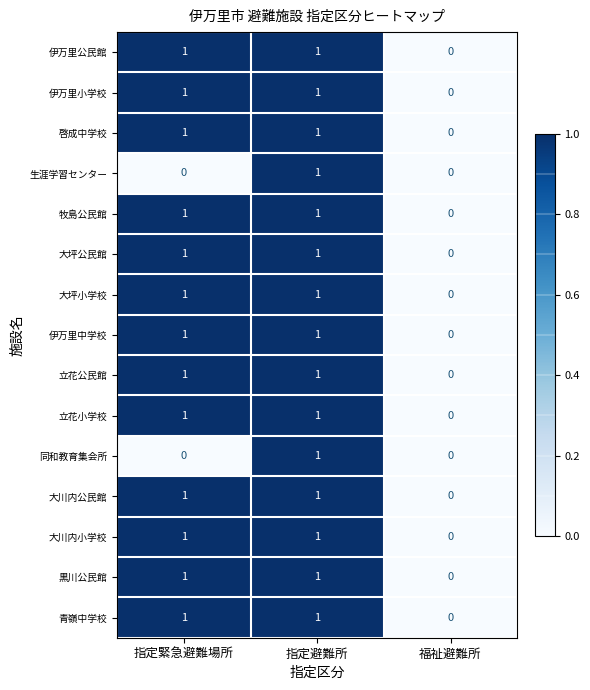

At which label is 伊万里中学校 closest to 0?

福祉避難所